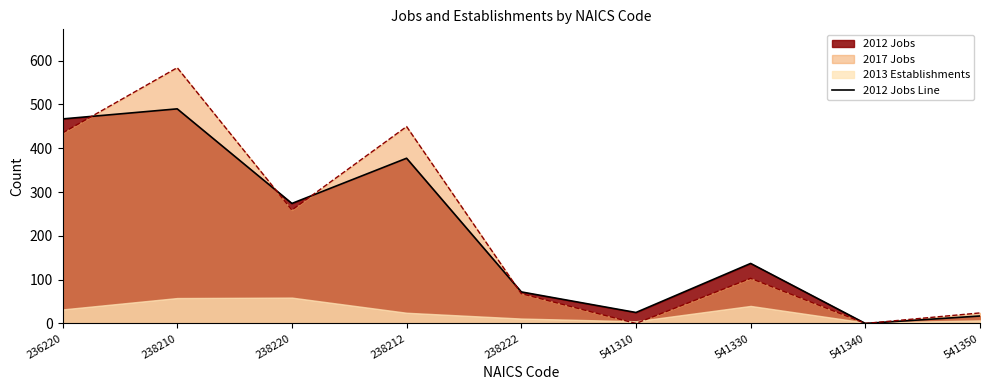

Where is the data nearest to the value 245?

238220